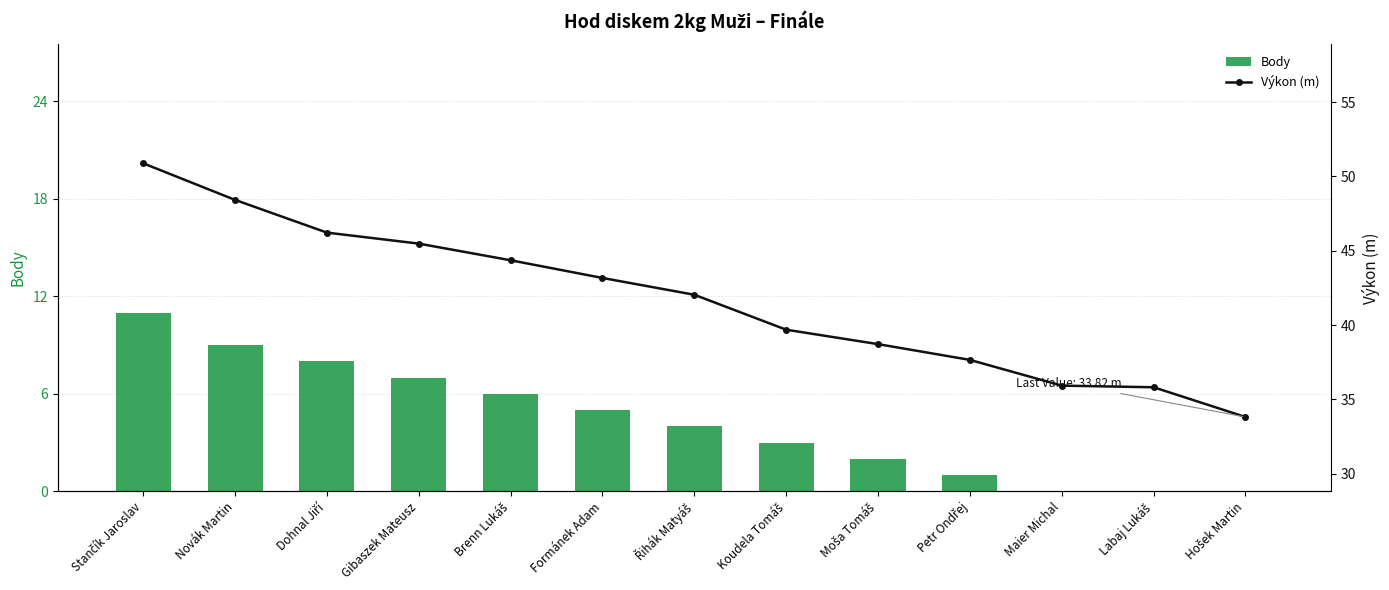

Is it true that Body equals 6.0 at Brenn Lukáš?

True